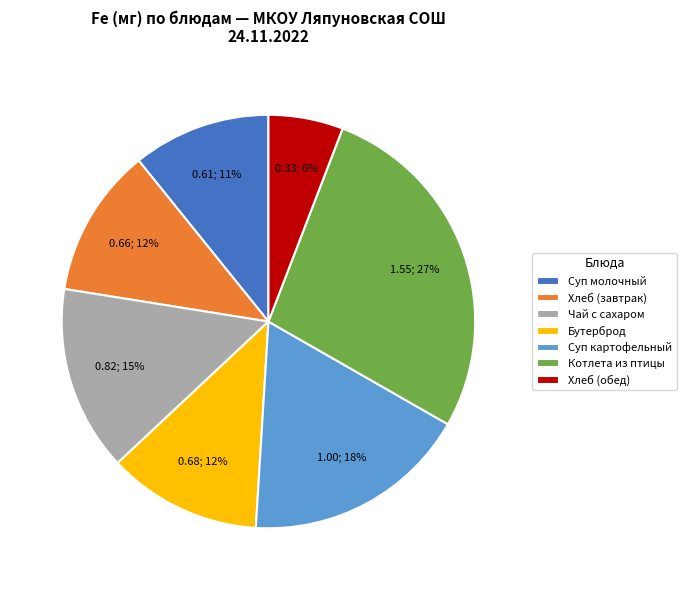

Is there a majority slice in this chart?

No